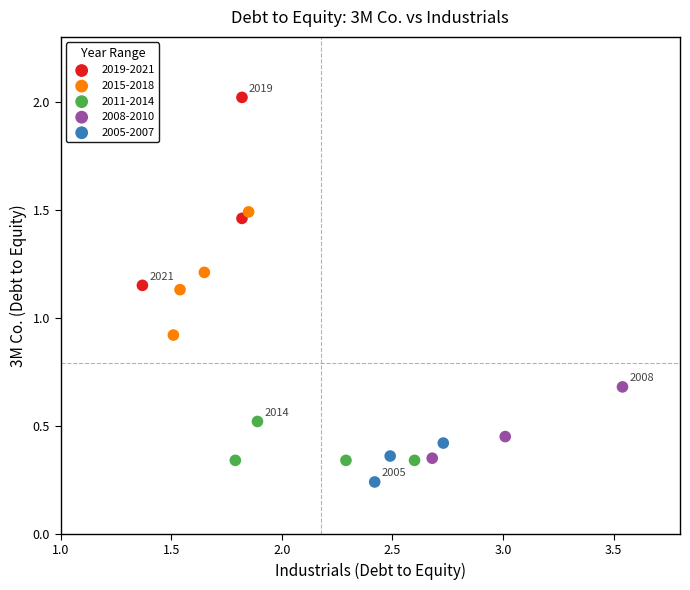

Which series contains the lowest Y value?

2005-2007